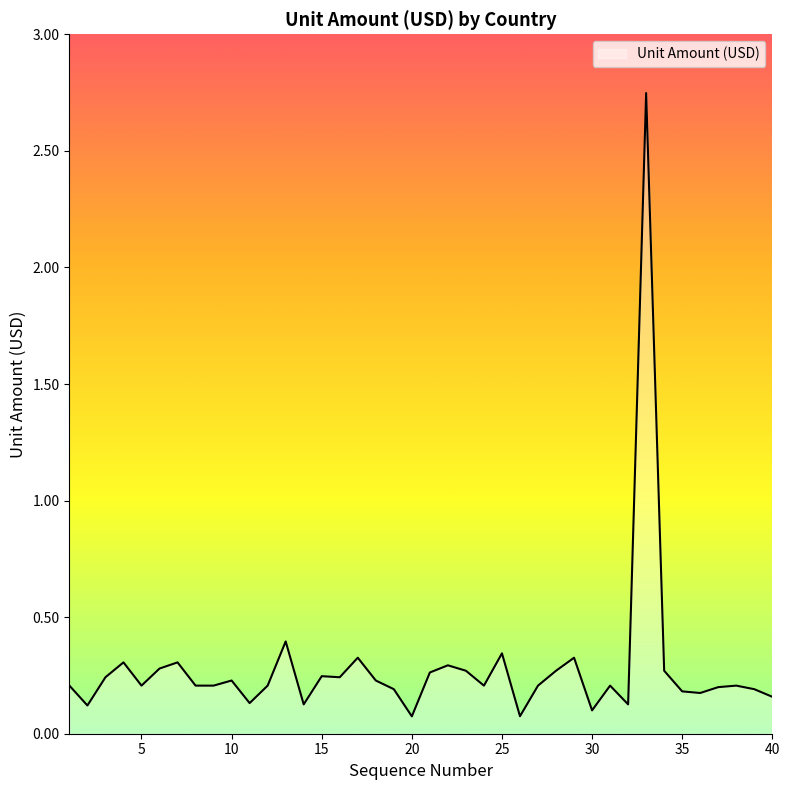

What is the value of the 27th point from the left?

0.2